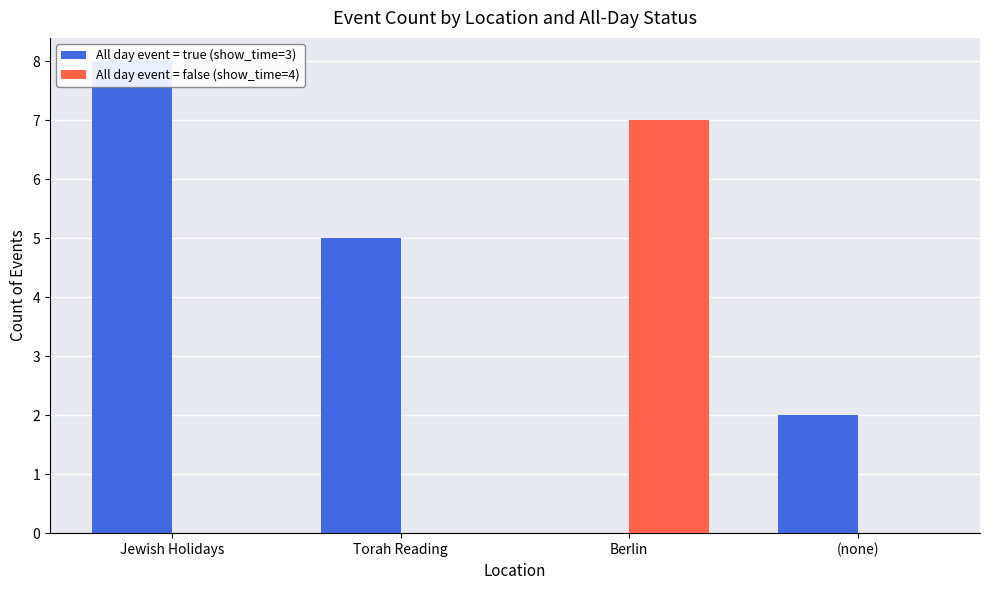

What is the highest value of the All day event = true (show_time=3) series?

8